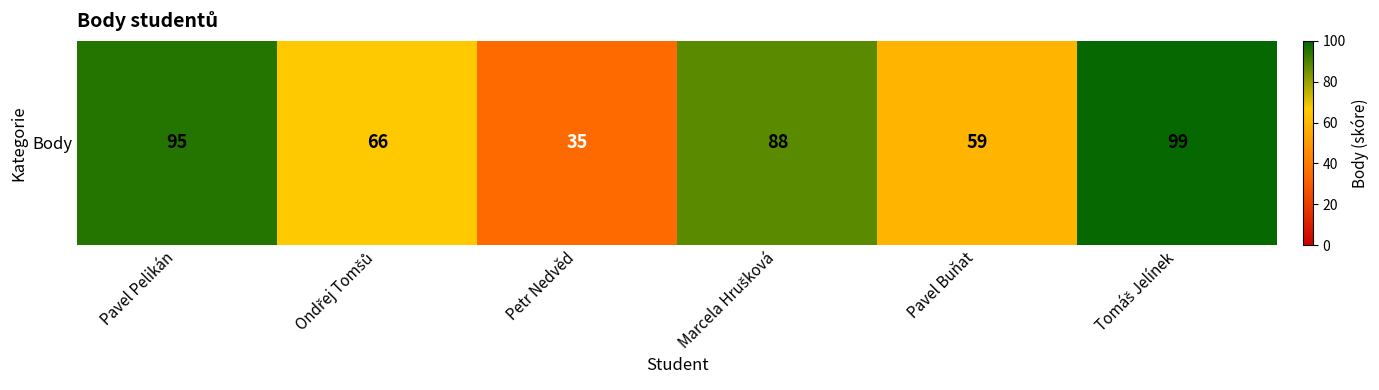

Reading left to right, extract all data points from this chart.

95	66	35	88	59	99